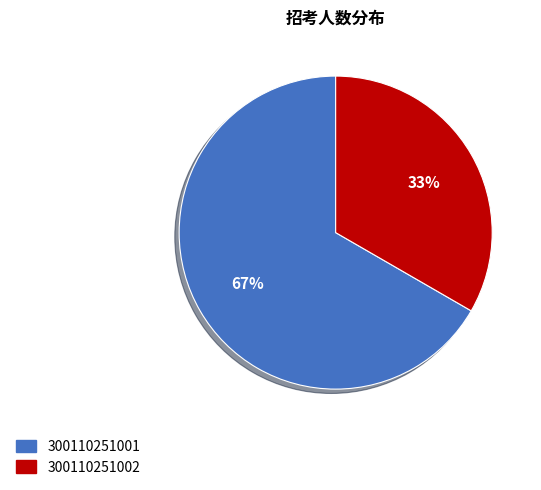

Which has a higher value, 300110251001 or 300110251002?

300110251001